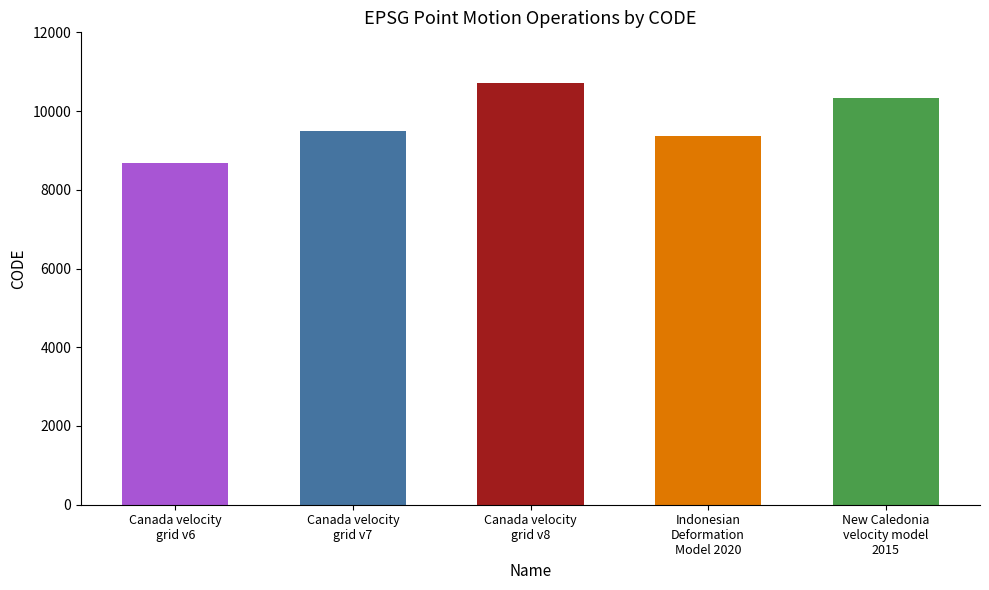

How many bars are there in total?

5